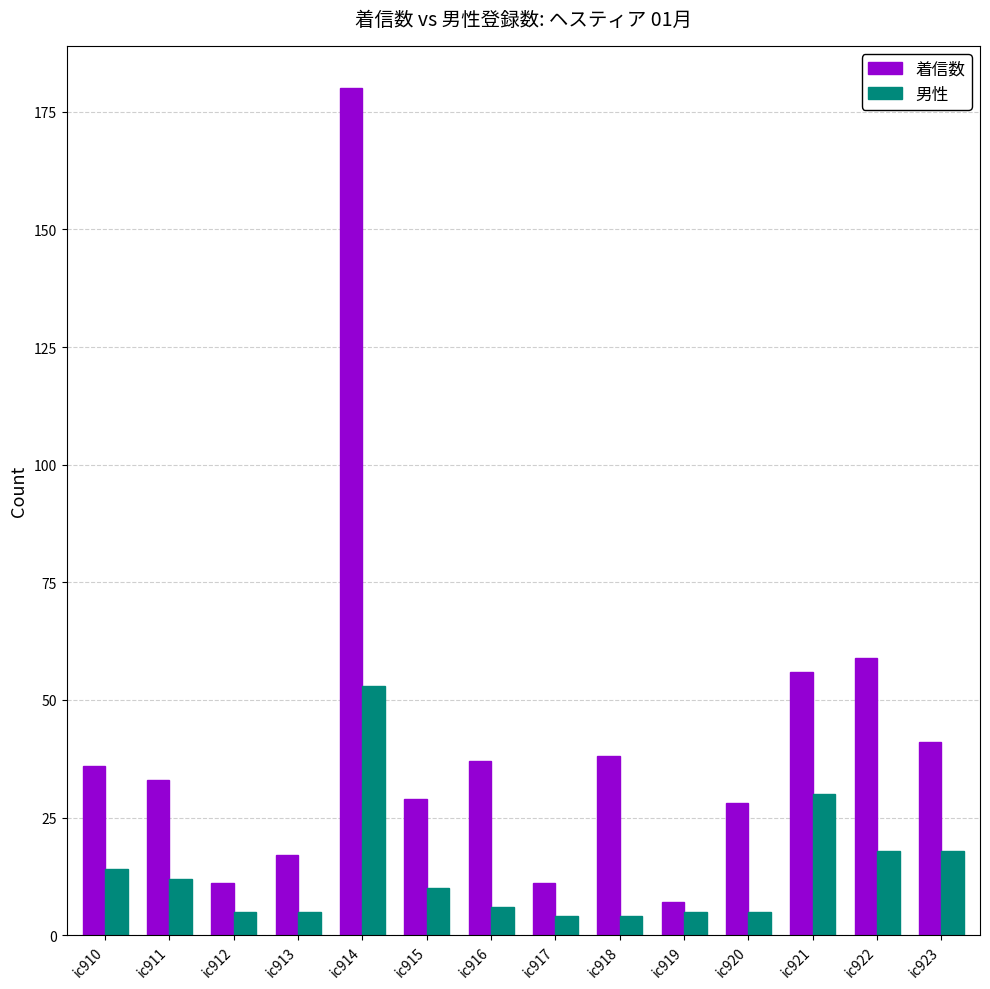

What are all the series names shown in the legend?

着信数, 男性